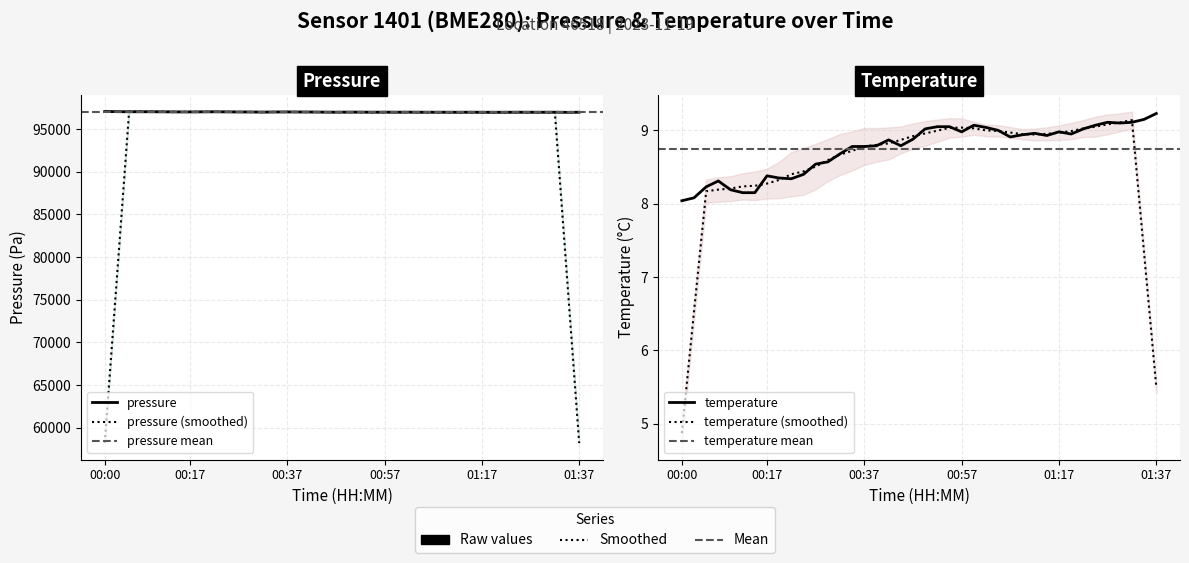

True or false: pressure has more than 1 interior local peaks.

True